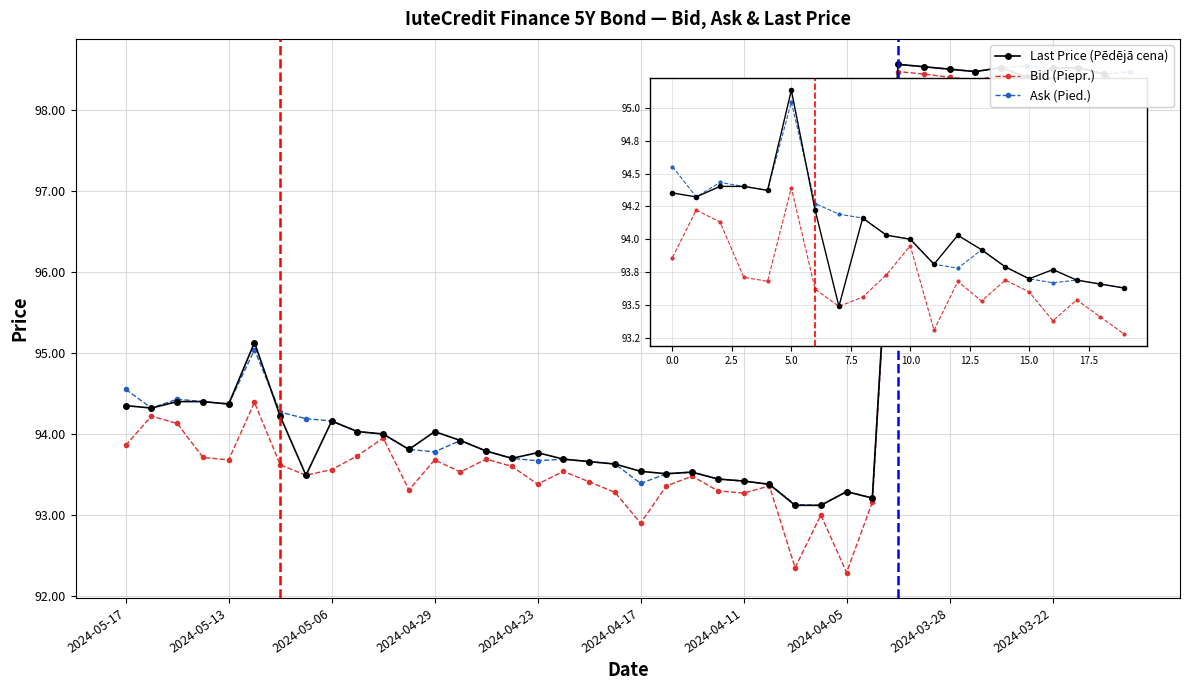

What is the highest value of the Ask (Pied.) series?

98.6